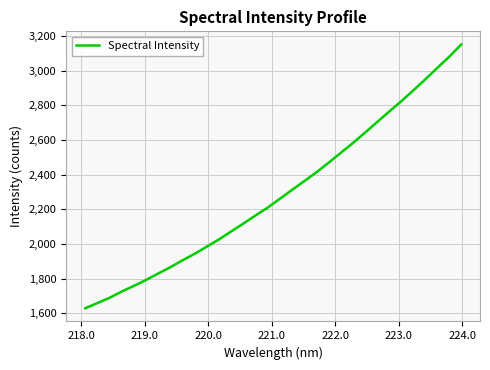

Count the number of data series in this chart.

1